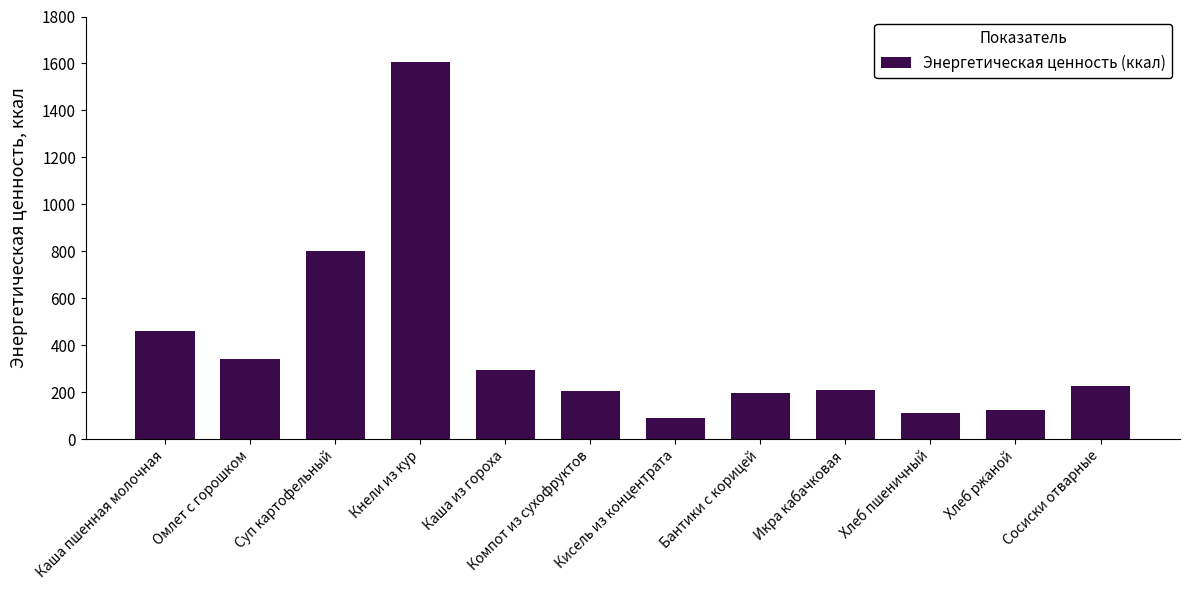

What value does the data have at Каша пшенная молочная?

459.2